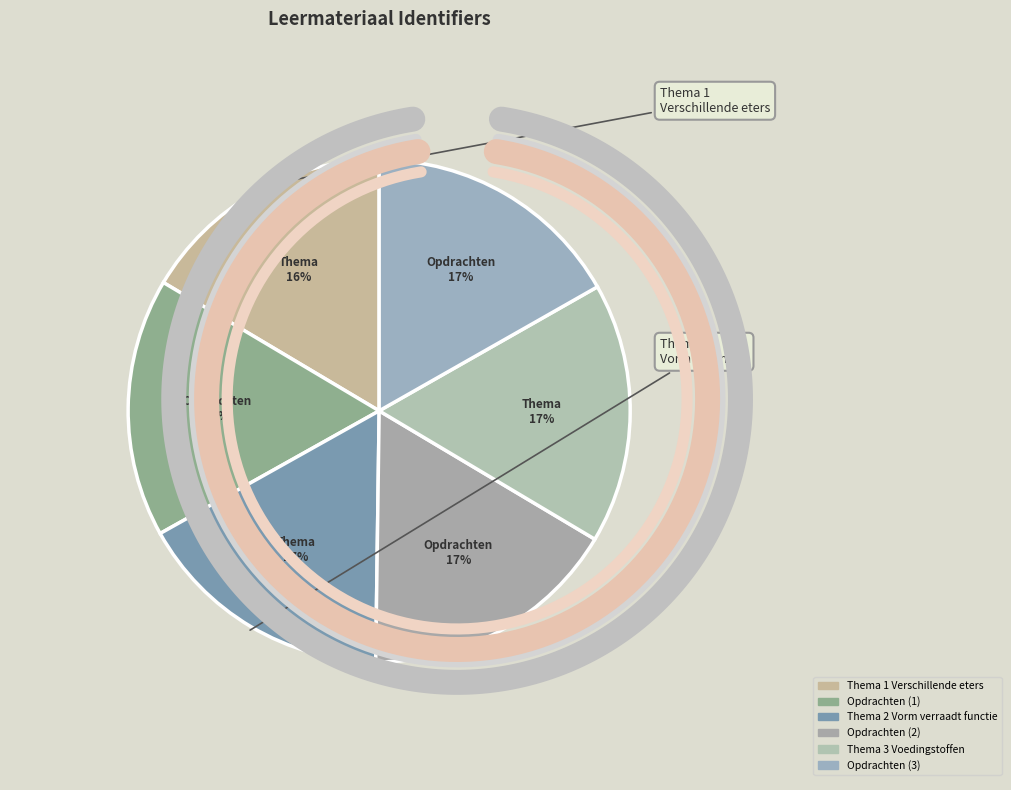

To the nearest percent, what percentage of the pie is Thema 2 Vorm verraadt functie?

17%